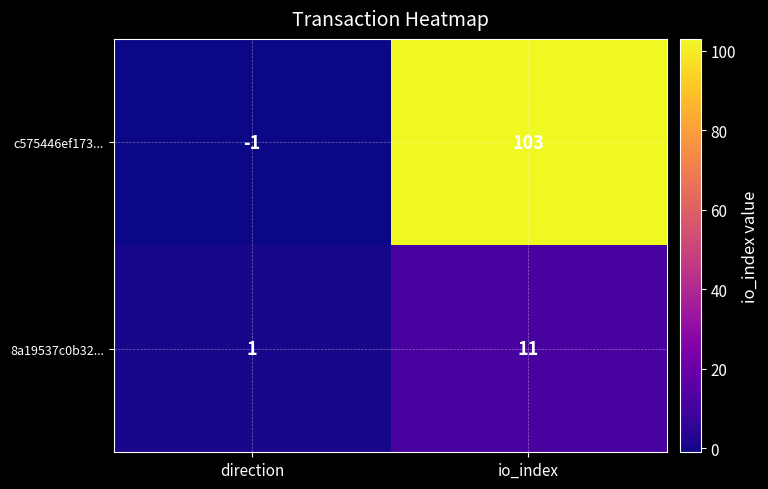

What is the minimum value shown in the chart?

-1